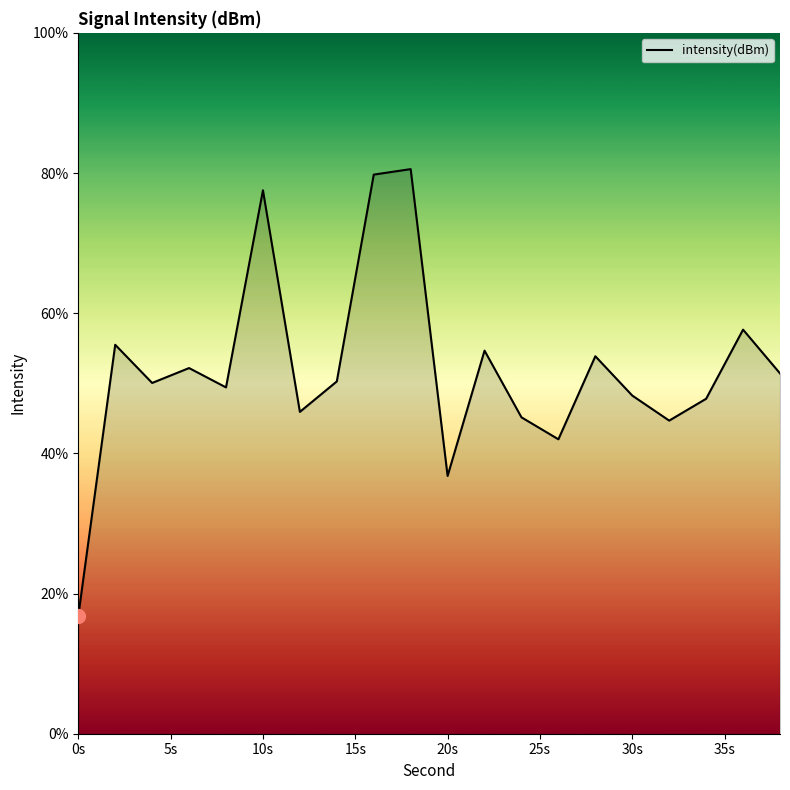

What is the greatest value displayed?

80.6